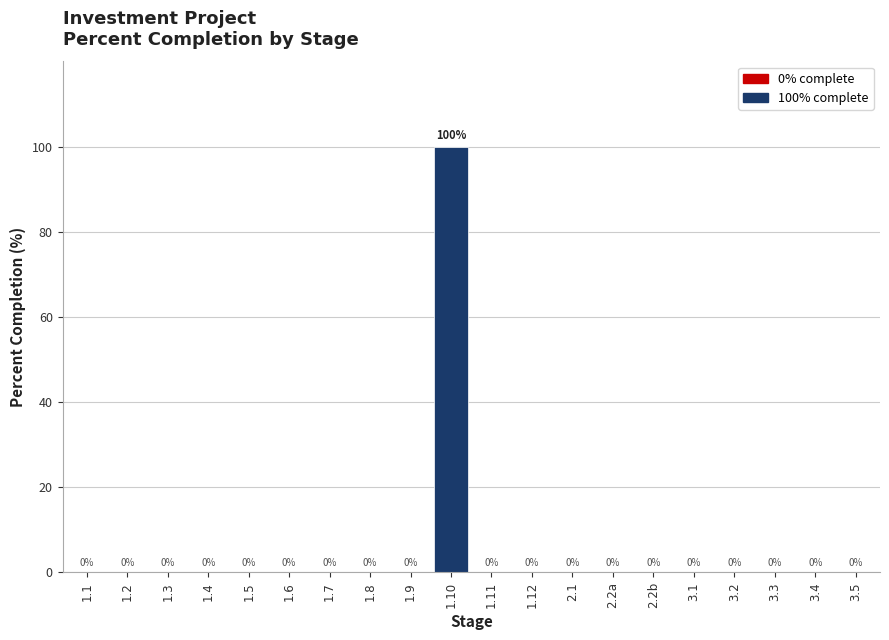

Reading right to left, list all the values displayed in this chart.

3.5=0	3.4=0	3.3=0	3.2=0	3.1=0	2.2b=0	2.2a=0	2.1=0	1.12=0	1.11=0	1.10=100	1.9=0	1.8=0	1.7=0	1.6=0	1.5=0	1.4=0	1.3=0	1.2=0	1.1=0